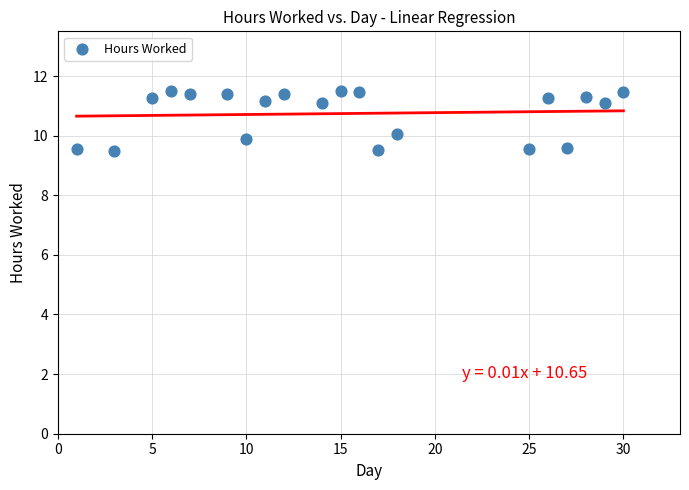

What is the range of Y values (max minus min)?

2.0